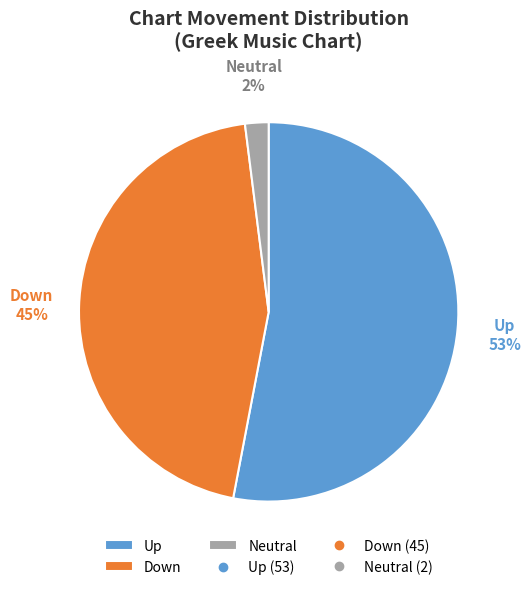

Count the number of slices in the pie.

3